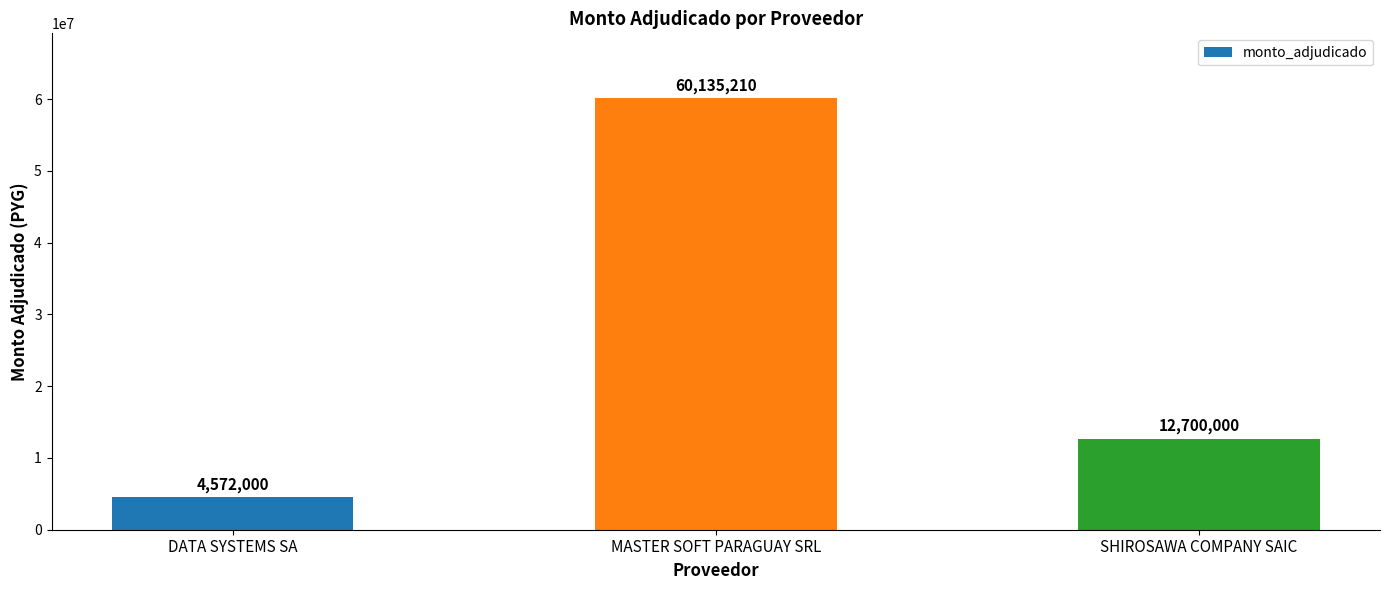

How many values are between 4572000 and 60135210?

3